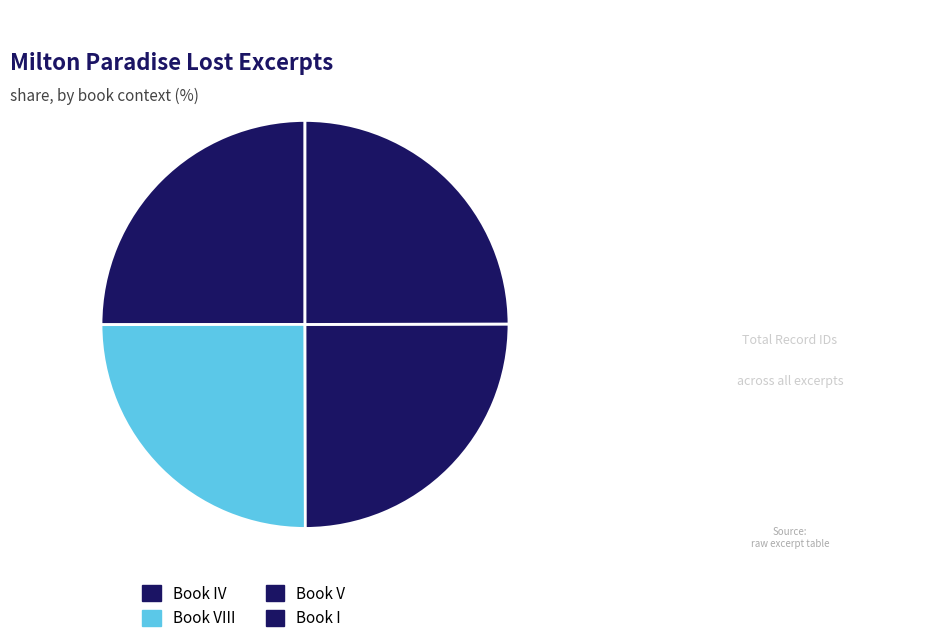

How many slices are in this pie chart?

4